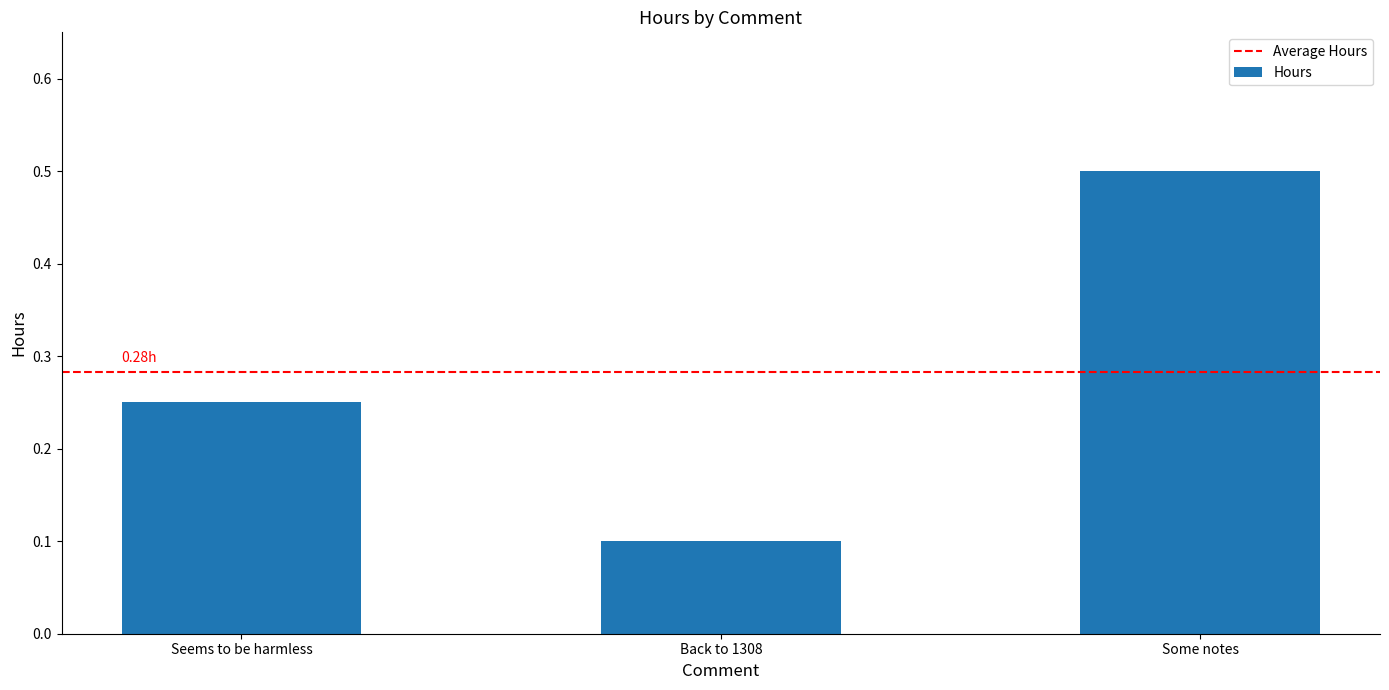

What position from the right is Seems to be harmless?

3